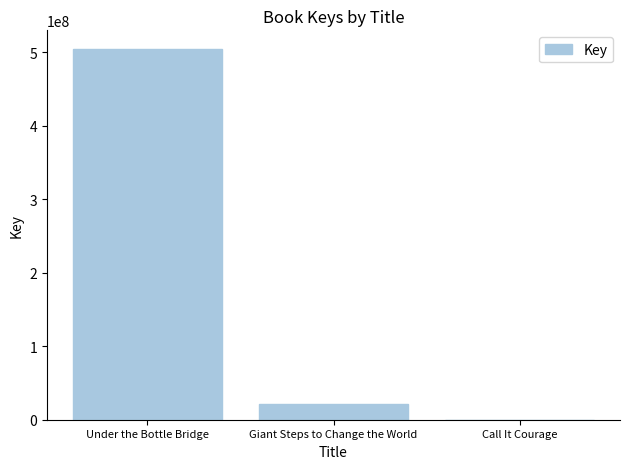

What is the maximum value shown in the chart?

504447382